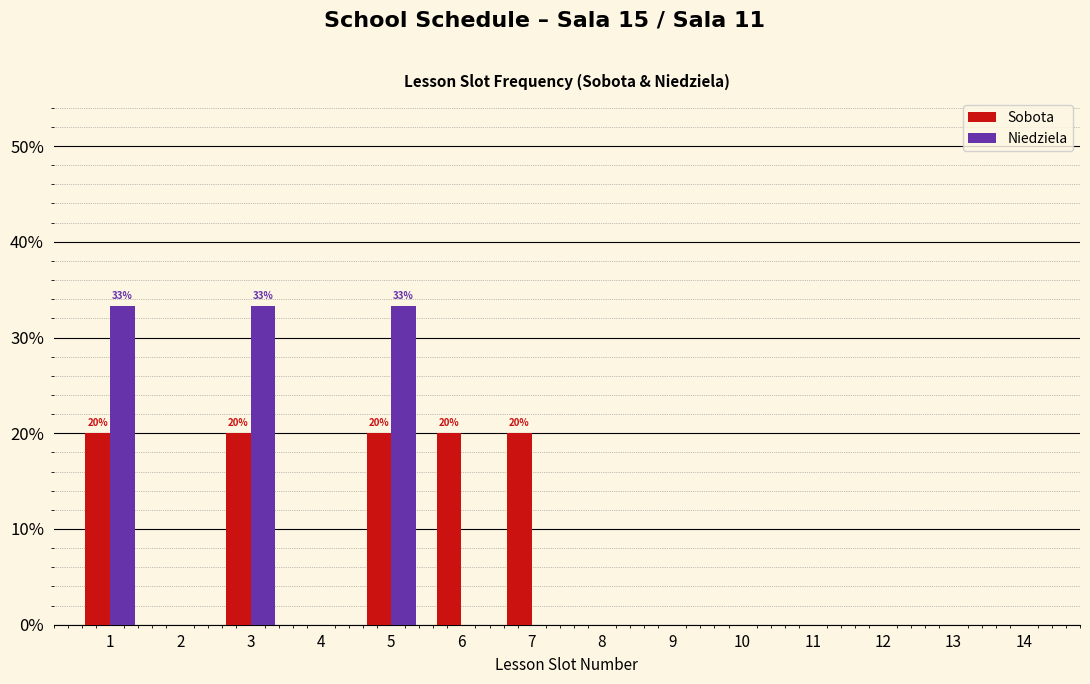

Reading left to right, extract all data points from this chart.

Sobota: 1=20.0	2=0.0	3=20.0	4=0.0	5=20.0	6=20.0	7=20.0	8=0.0	9=0.0	10=0.0	11=0.0	12=0.0	13=0.0	14=0.0
Niedziela: 1=33.3	2=0.0	3=33.3	4=0.0	5=33.3	6=0.0	7=0.0	8=0.0	9=0.0	10=0.0	11=0.0	12=0.0	13=0.0	14=0.0